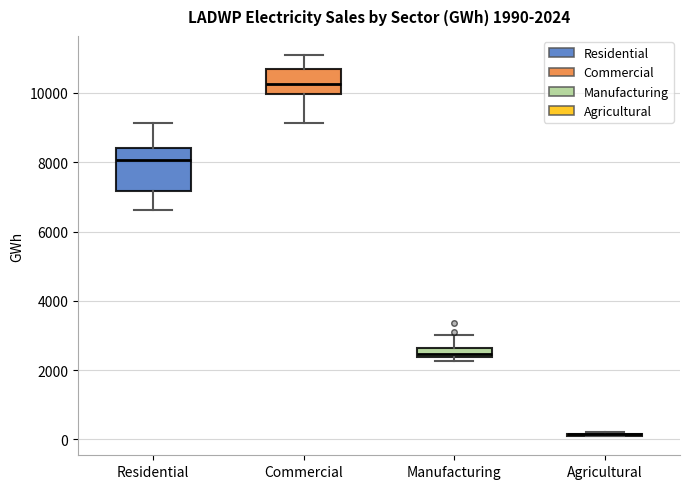

Which box is the tallest, from its lower edge to its upper edge?

Residential